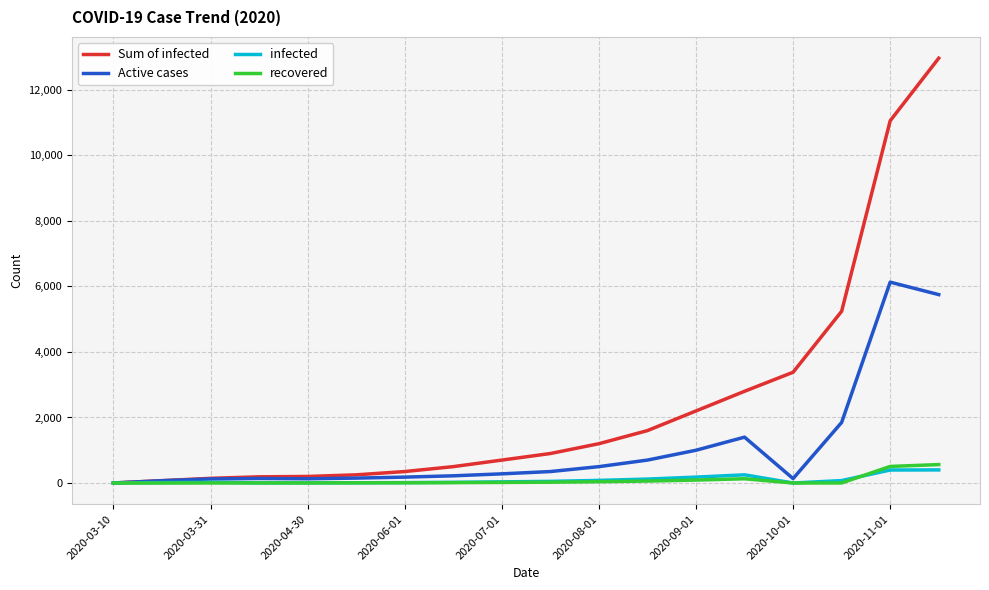

Which series ends up on top after the final intersection of infected and recovered?

recovered